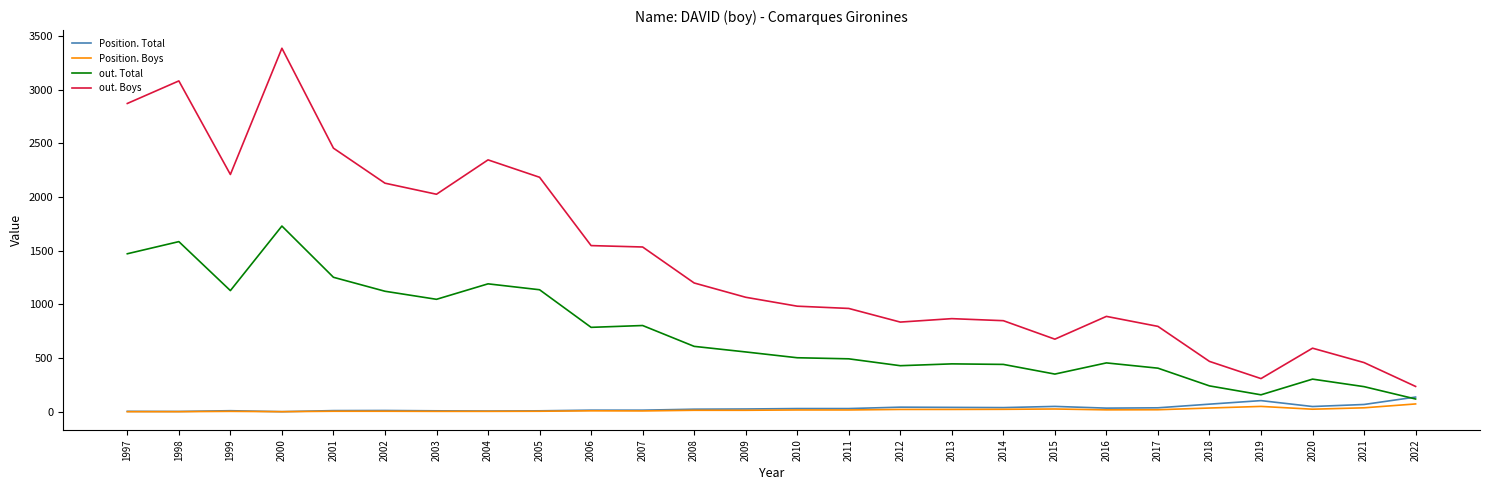

True or false: out. Boys and Position. Total intersect in this chart.

False